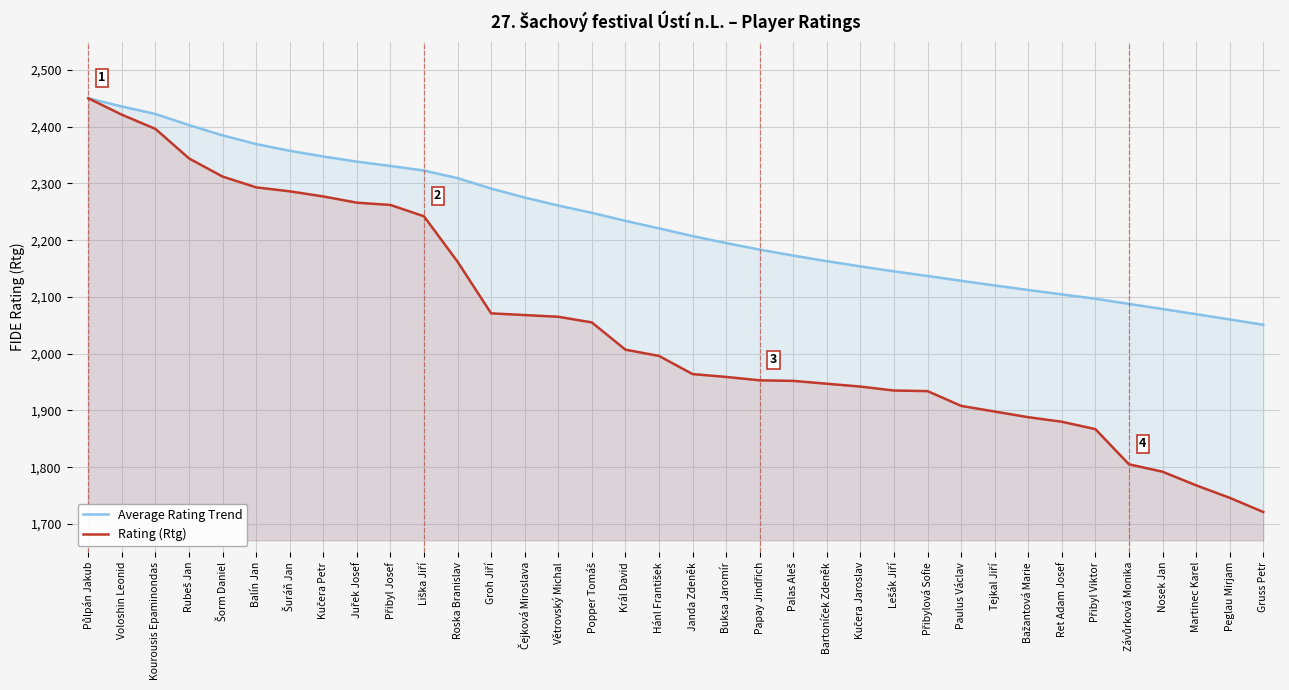

What is the difference between the maximum and minimum values in the Rating (Rtg) series?

729.0